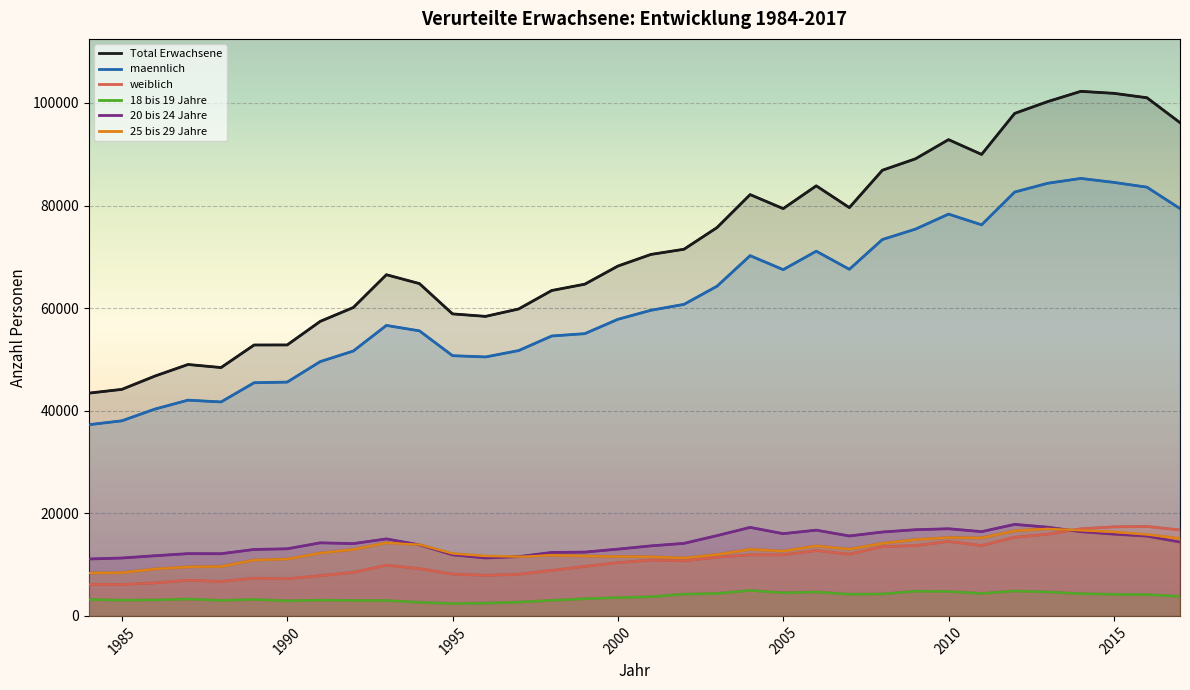

Which series has the largest total across all categories?

Total Erwachsene